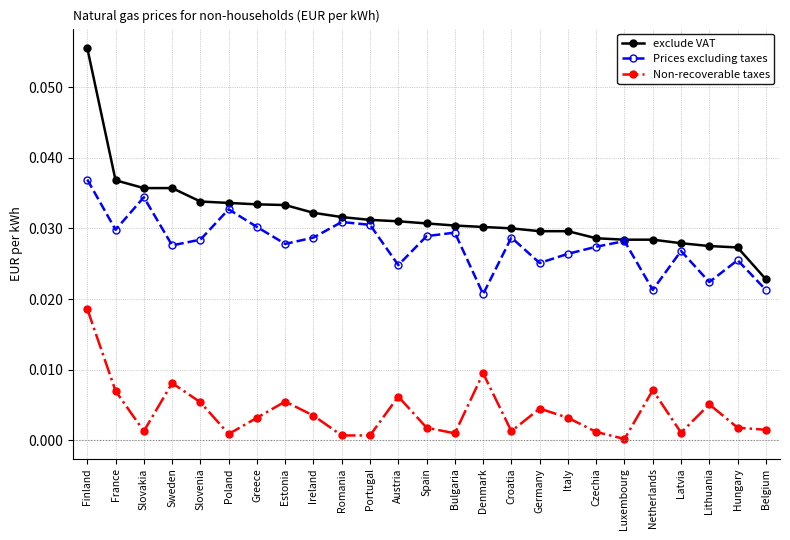

At how many categories does at least one series exceed 0?

25